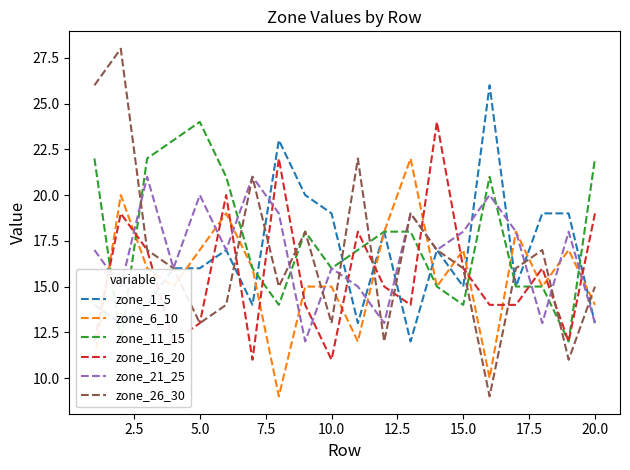

What is the lowest value of the zone_26_30 series?

9